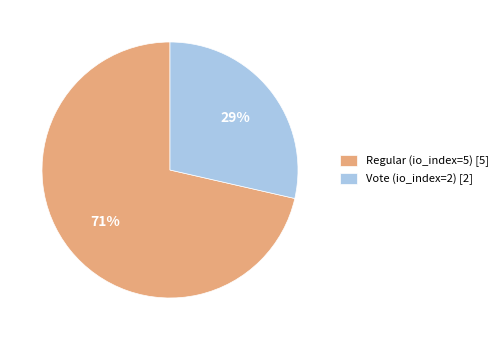

True or false: Regular (io_index=5) accounts for 78% of the total.

False